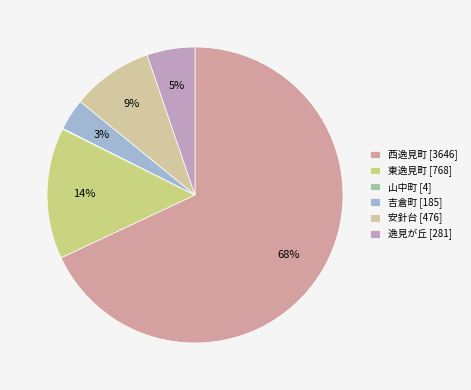

Count the number of slices in the pie.

6